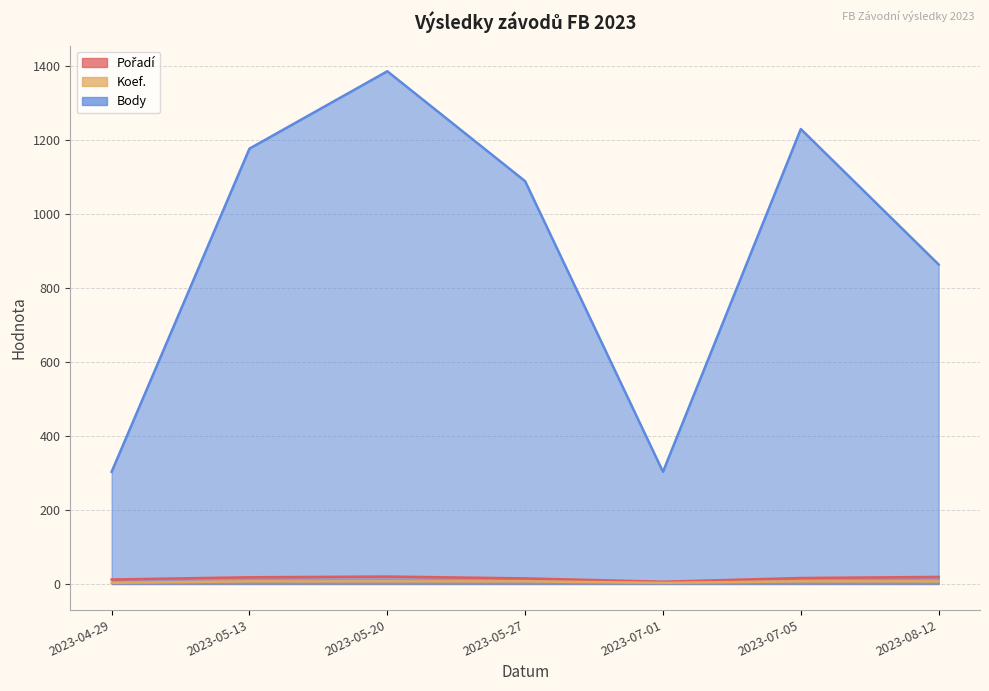

At how many categories does at least one series exceed 744?

5